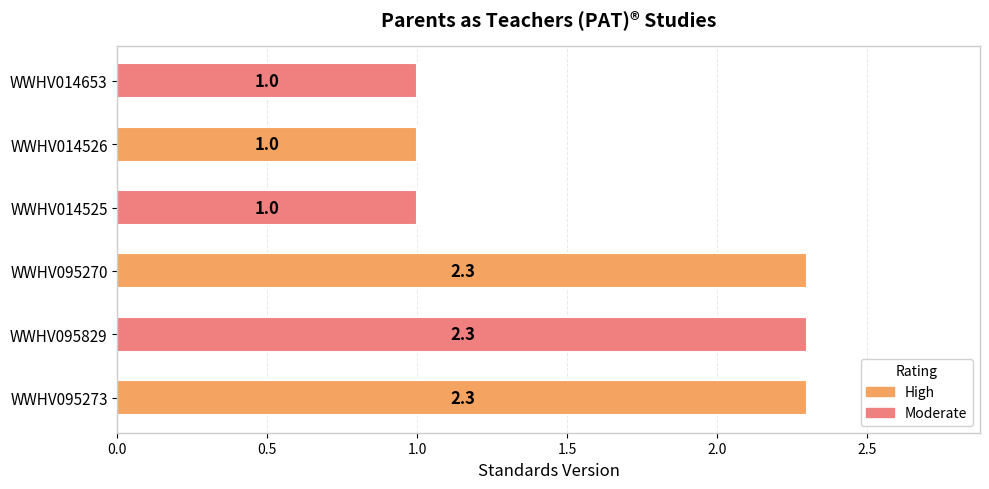

What is the maximum value shown in the chart?

2.3